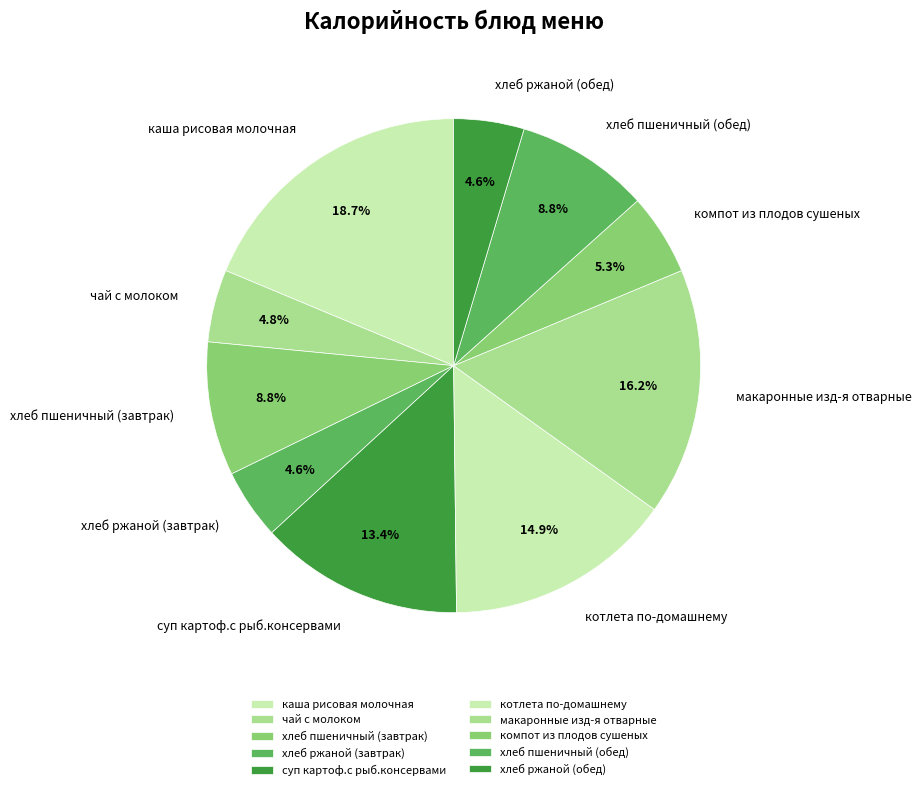

How many segments does this pie chart have?

10